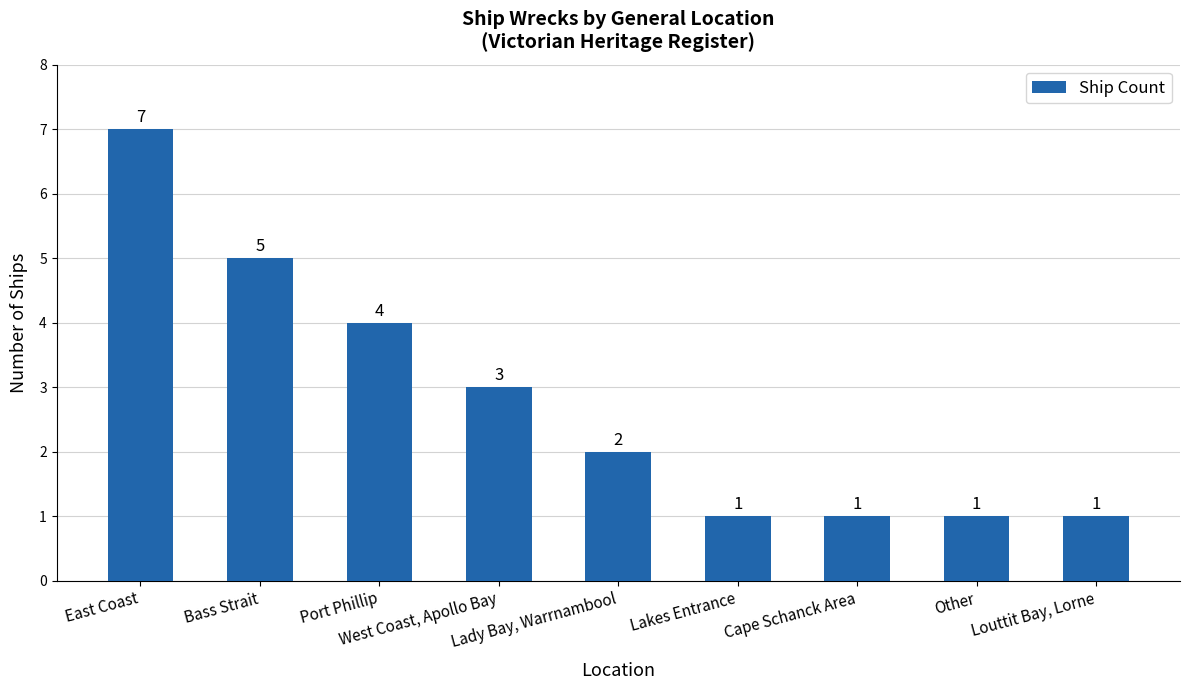

What position from the left is Other?

8